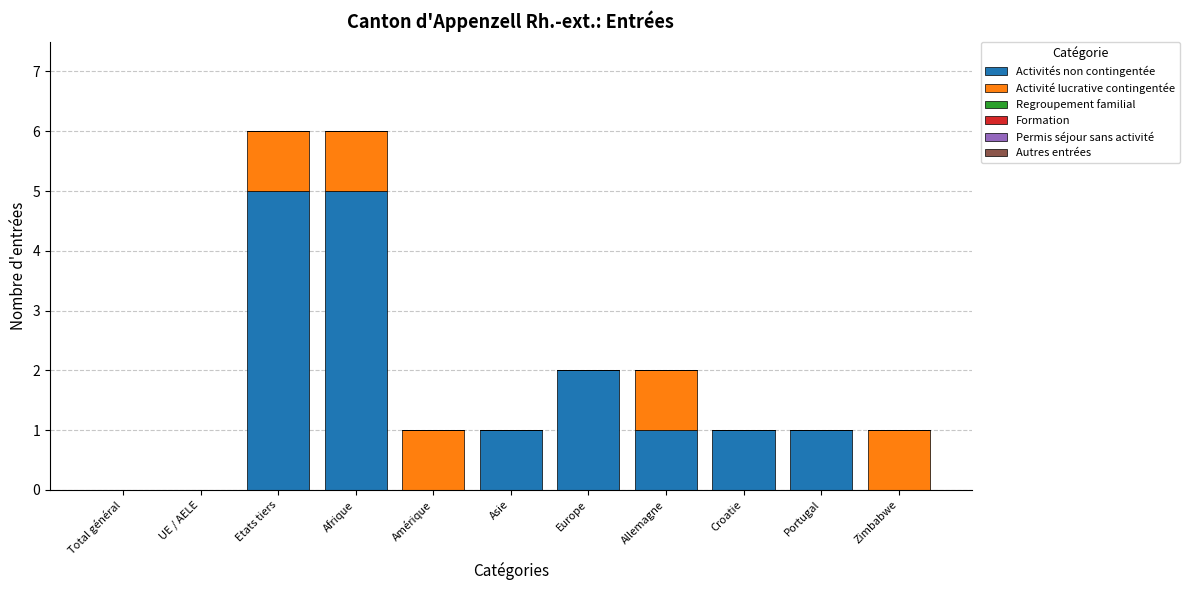

What is the sum of the Activités non contingentée values at Europe and Croatie?

3